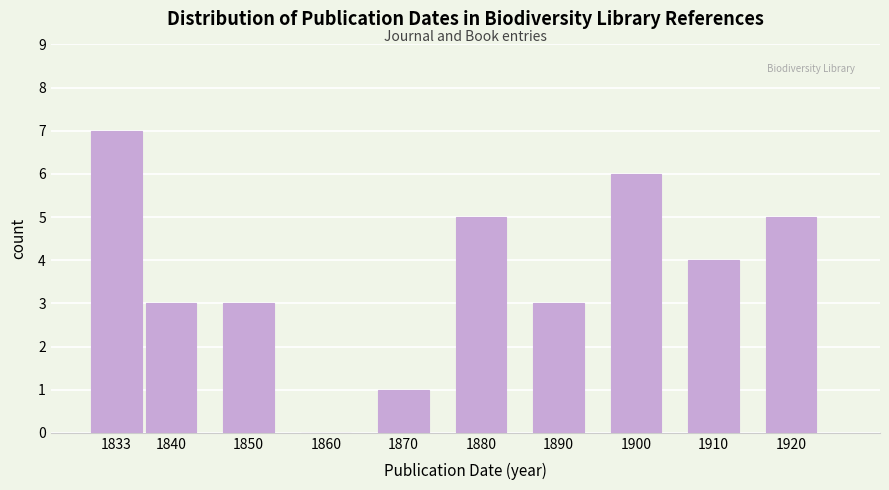

Reading left to right, extract all data points from this chart.

1833=7	1840=3	1850=3	1860=0	1870=1	1880=5	1890=3	1900=6	1910=4	1920=5